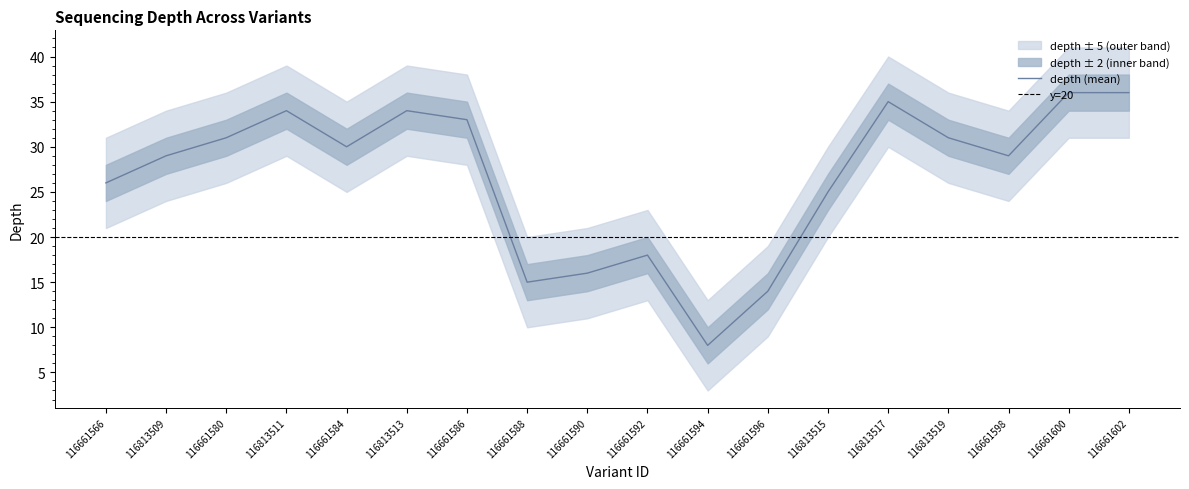

True or false: depth has more than 0 points higher than both neighbors.

True